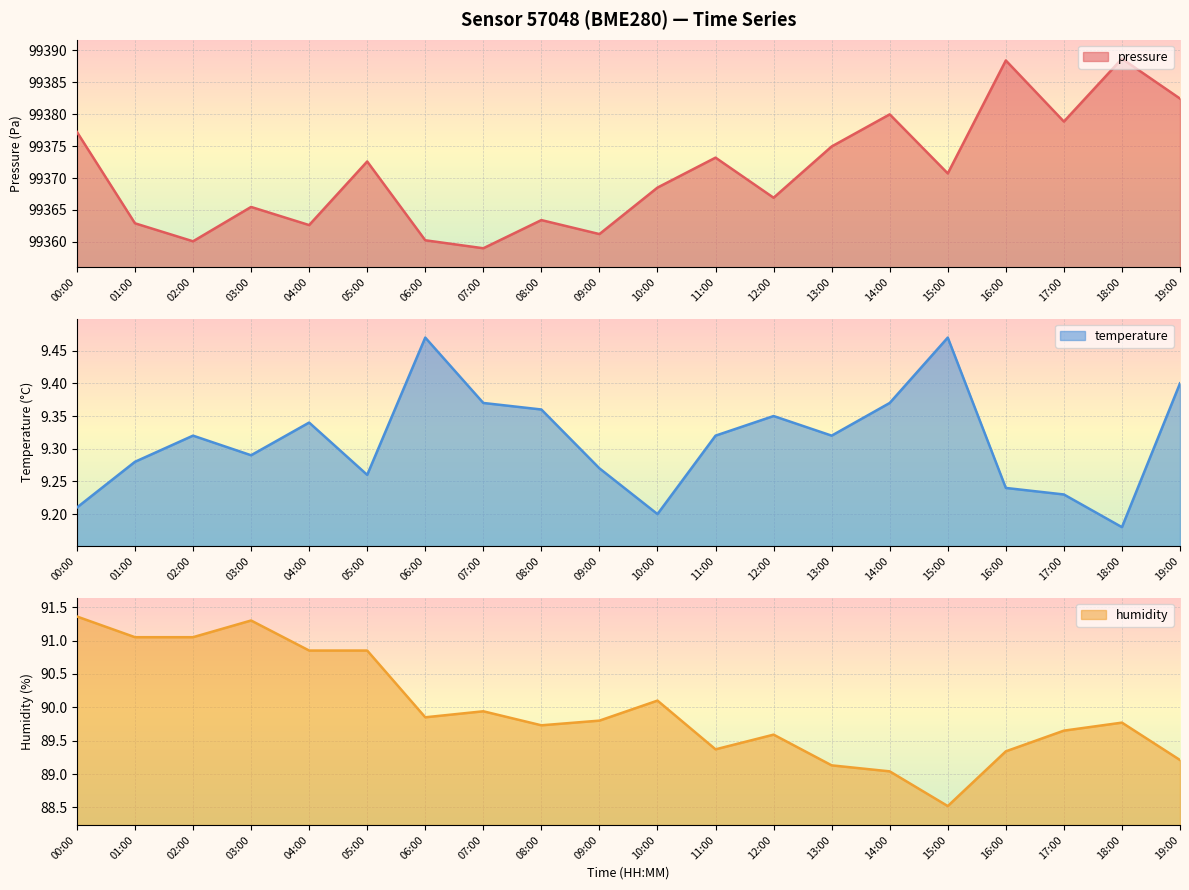

The value of pressure at 18:00 is 52634.5. True or false?

False